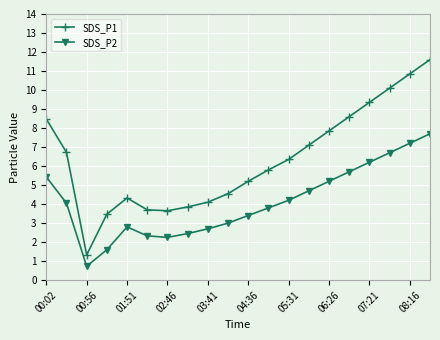

True or false: SDS_P1 has more than 0 interior local peaks.

True